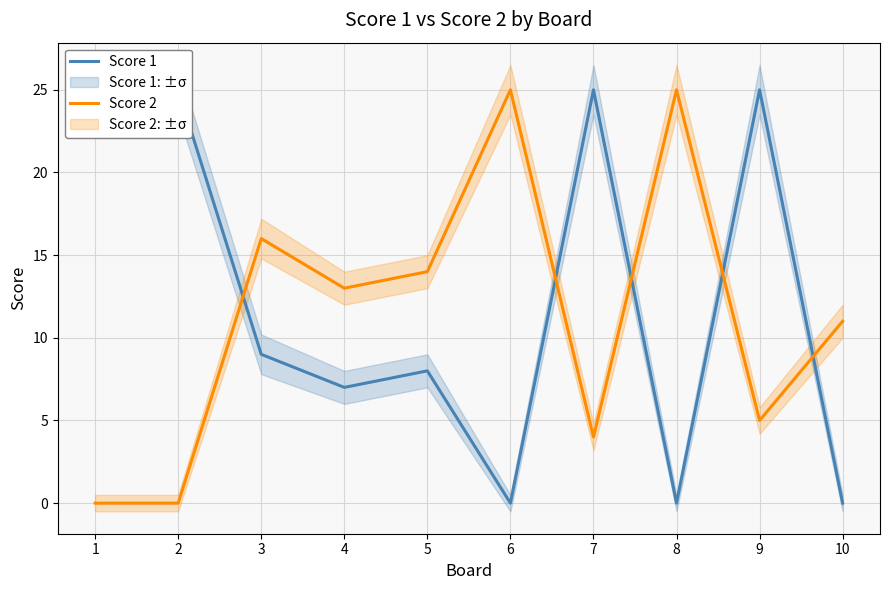

True or false: Score 2 and Score 1 cross at least once.

True